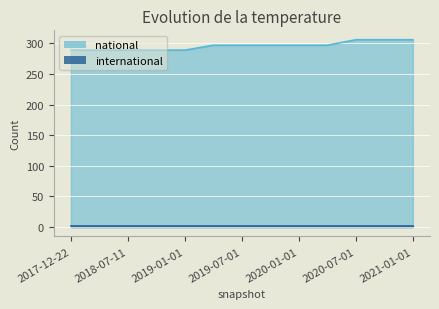

What value does the data have at 2020-04-01?

297